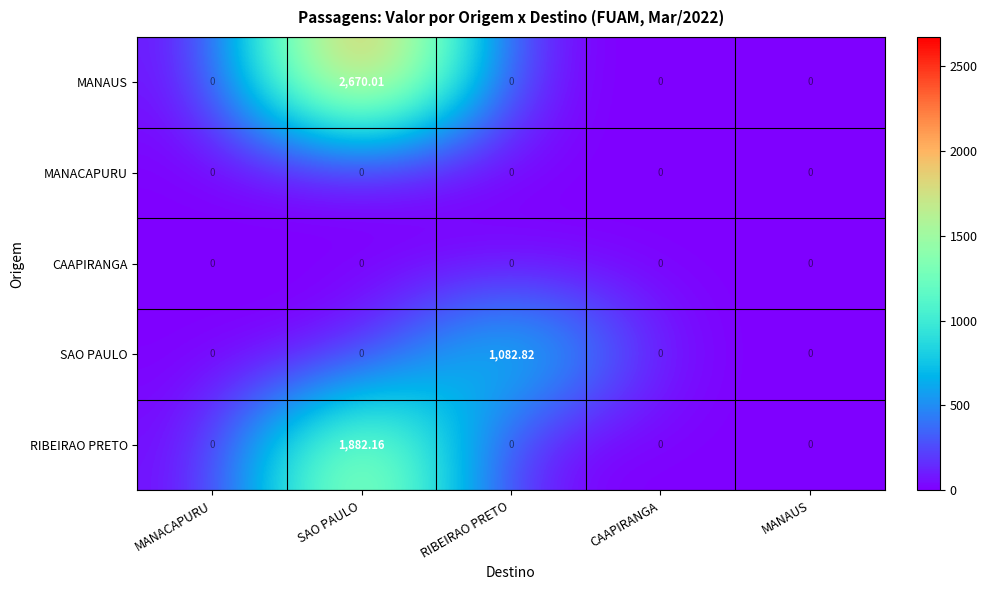

Which series has the widest spread of values?

MANAUS